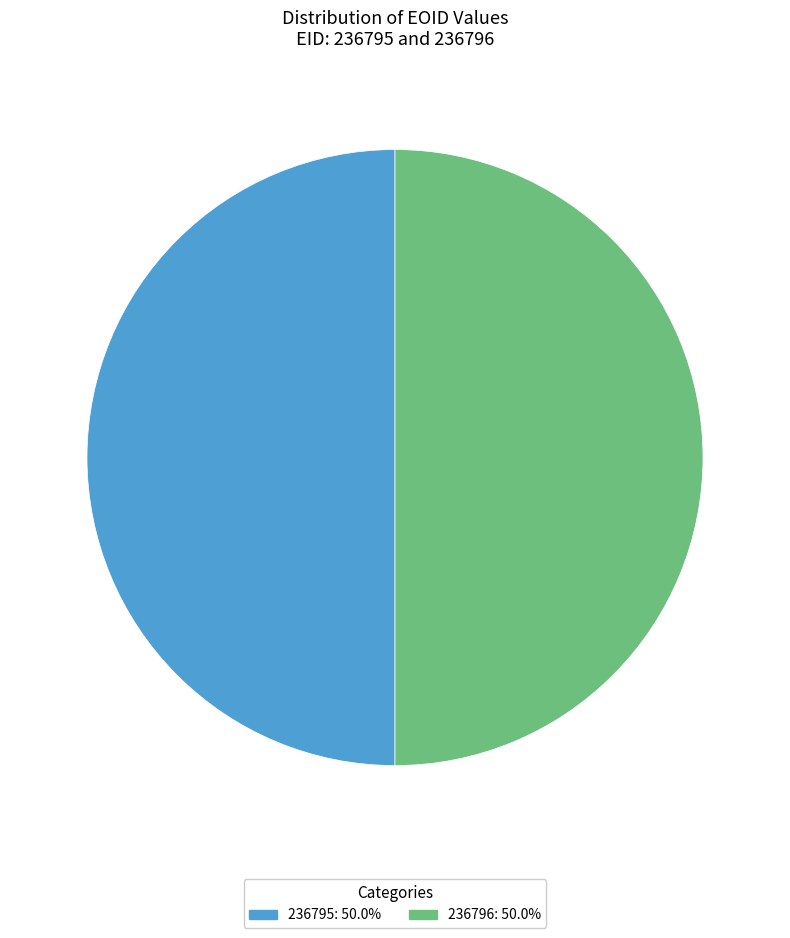

True or false: 236795 accounts for 50% of the total.

True